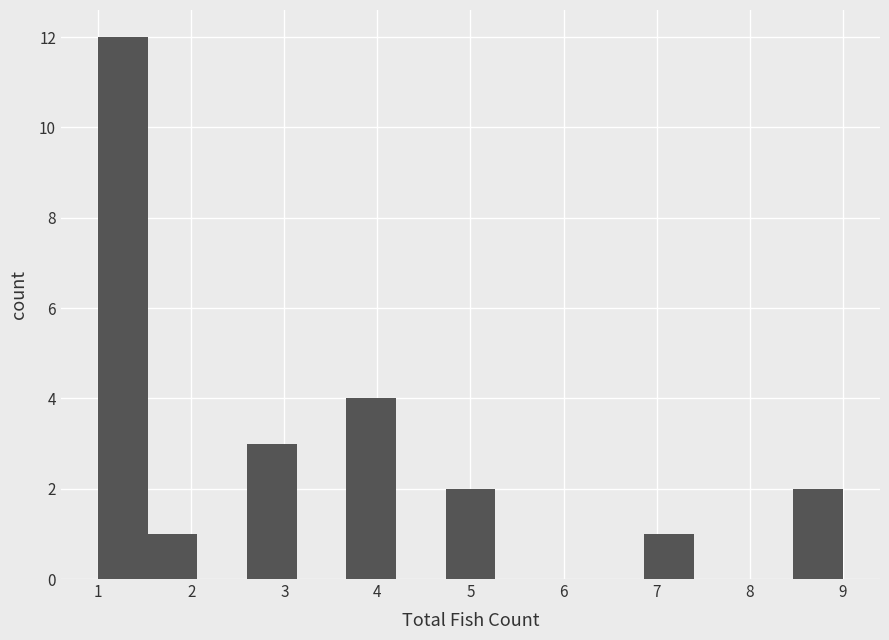

Reading left to right, list every bar in this chart as the range it spans on the x-axis followed by its height. Neither the bar edges nor the heights are printed on the chart, so give them approximately, as read against the axes.

1.0 to 1.5: 12
1.5 to 2.1: 1
2.1 to 2.6: 0
2.6 to 3.1: 3
3.1 to 3.7: 0
3.7 to 4.2: 4
4.2 to 4.7: 0
4.7 to 5.3: 2
5.3 to 5.8: 0
5.8 to 6.3: 0
6.3 to 6.9: 0
6.9 to 7.4: 1
7.4 to 7.9: 0
7.9 to 8.5: 0
8.5 to 9.0: 2